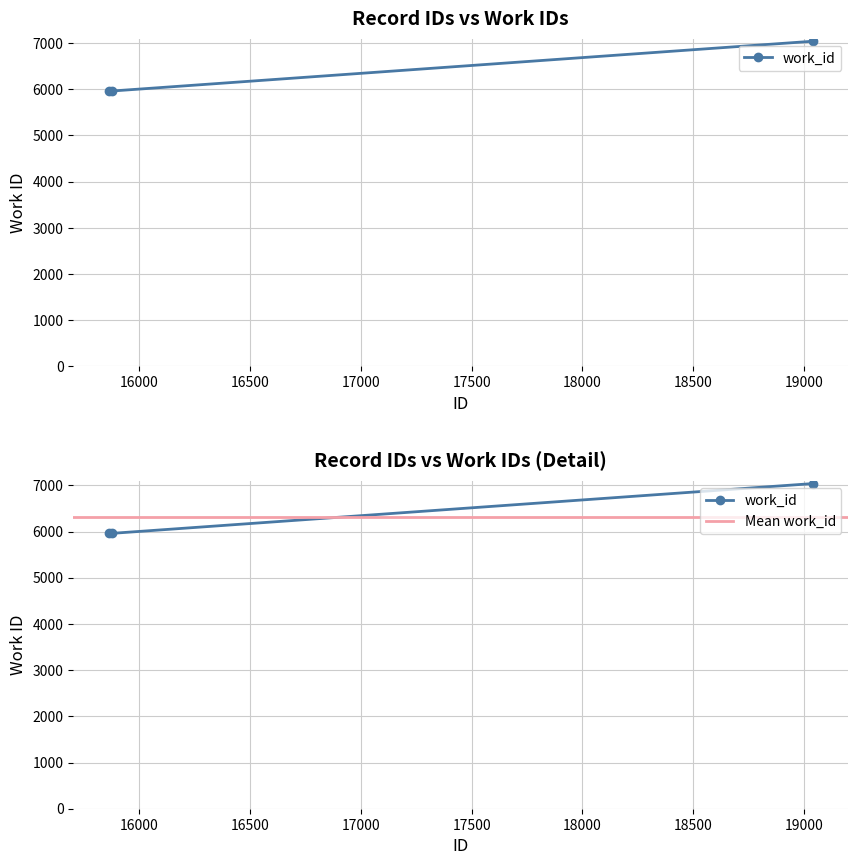

Rank the categories by value from highest to lowest.

19041, 15861, 15875